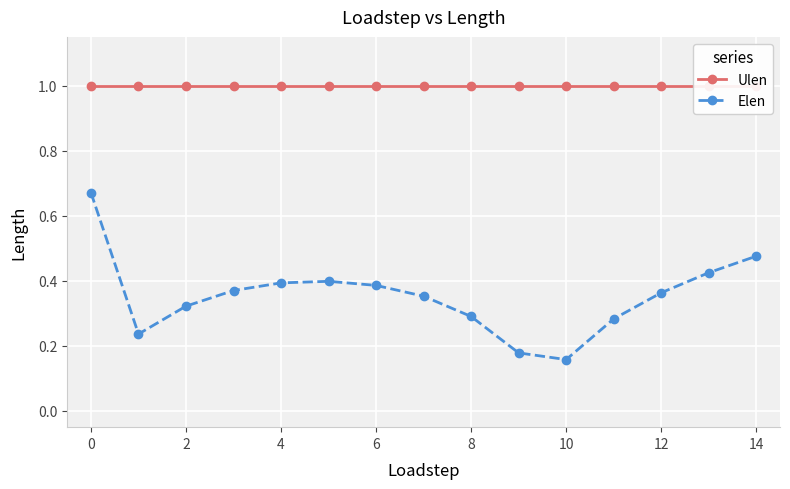

True or false: Elen has a value of 0.4 at 4.

True